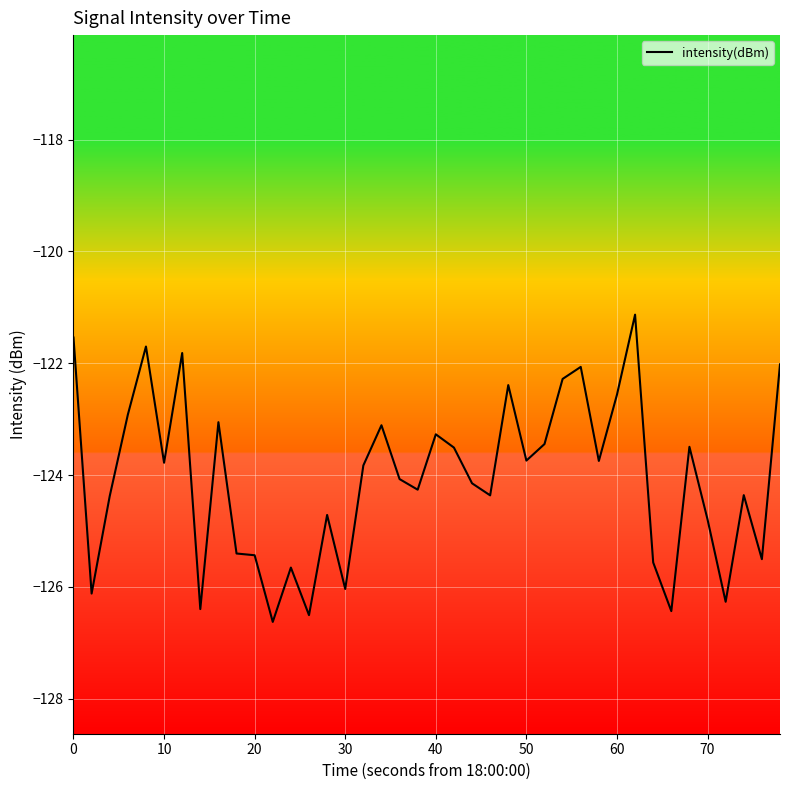

What is the smallest value displayed?

-126.6